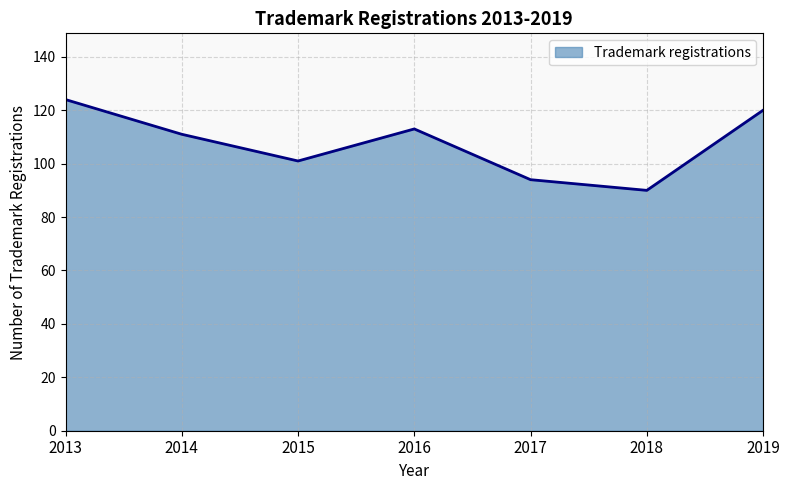

What is the change in value from 2015 to 2017?

-7